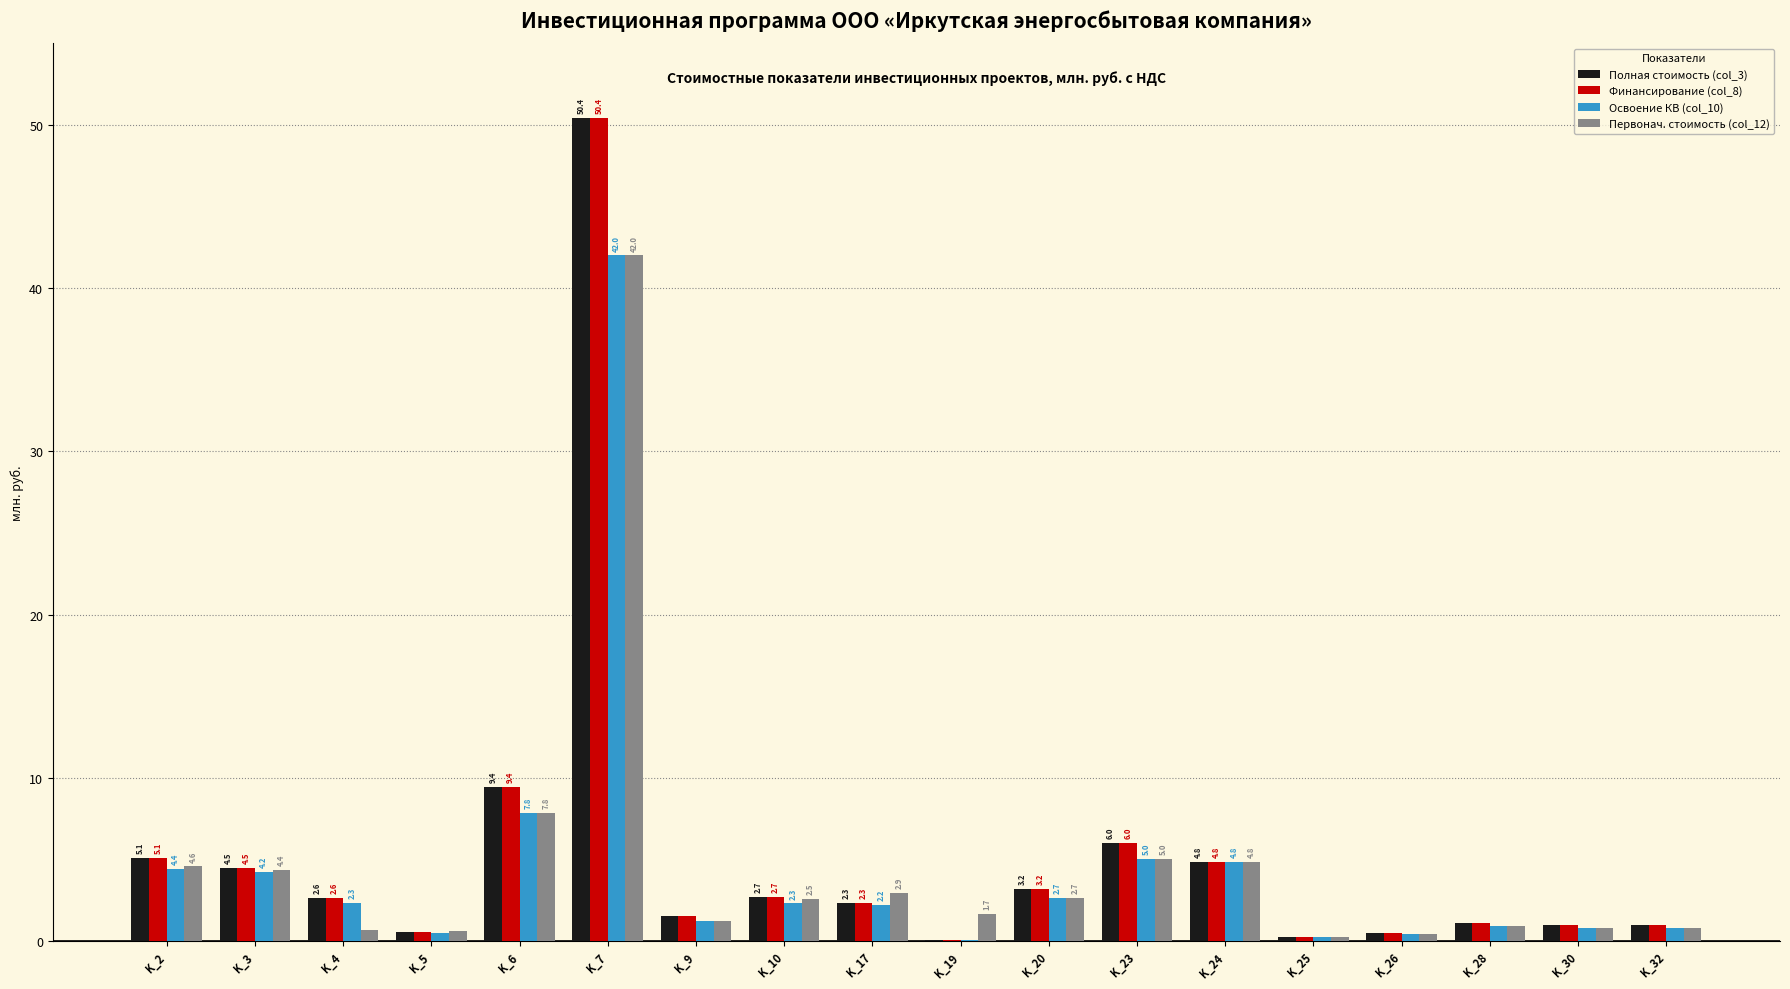

True or false: Первонач. стоимость (col_12) has a value of 0.9 at K_28.

True